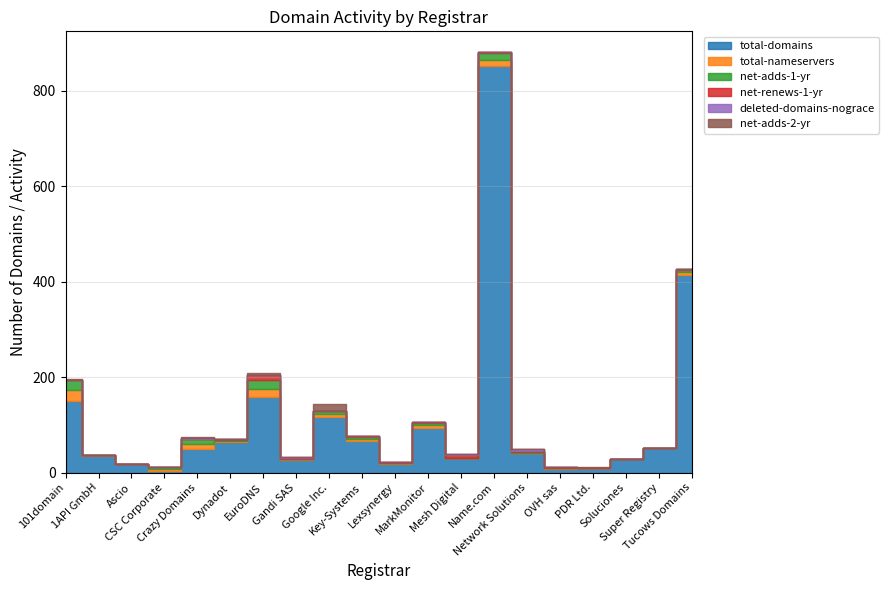

Which has a higher value, CSC Corporate or Google Inc.?

Google Inc.